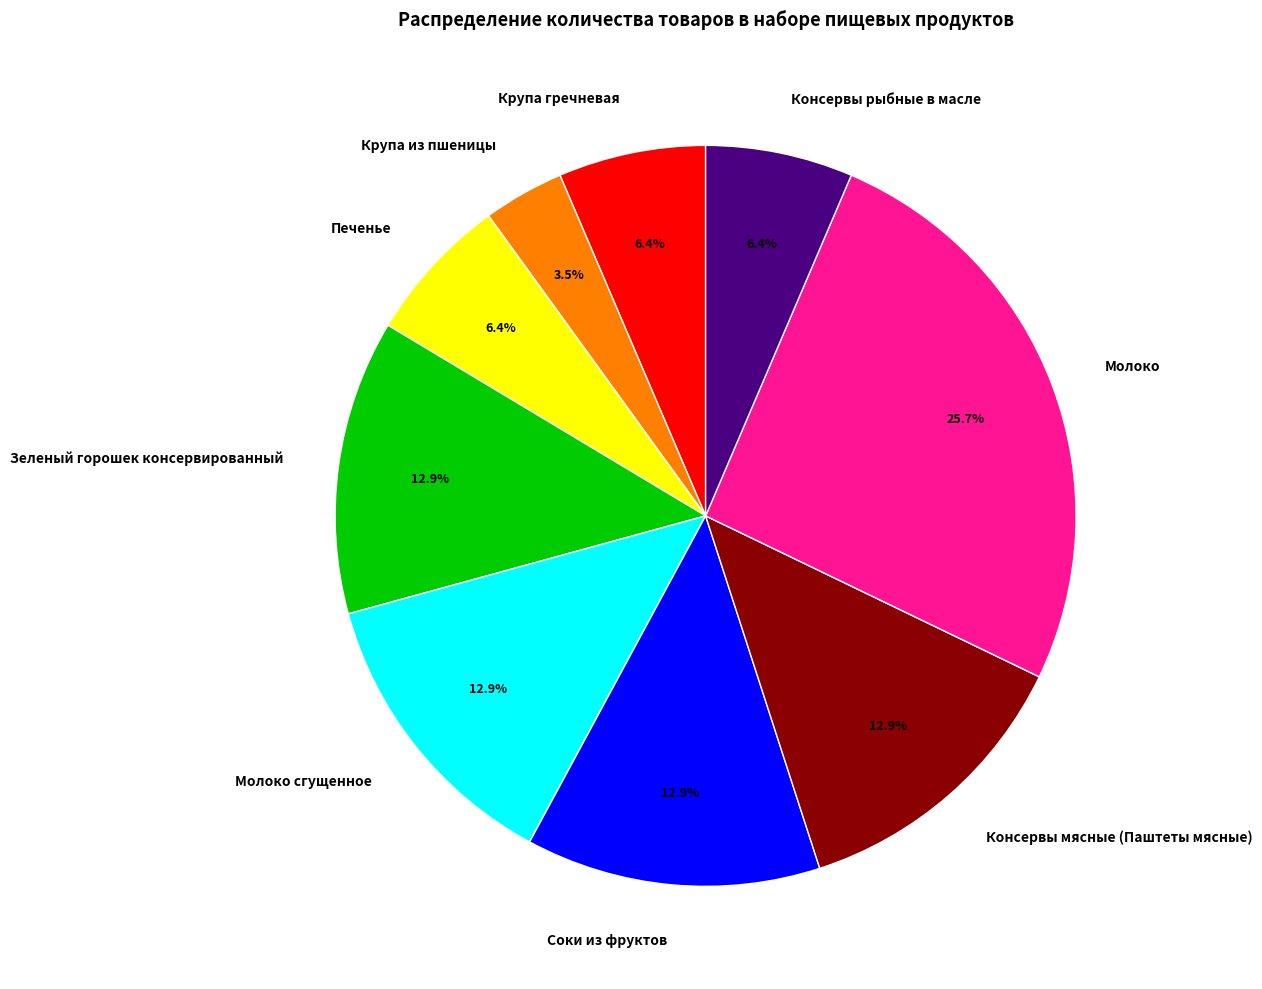

Does any single category account for the majority?

No